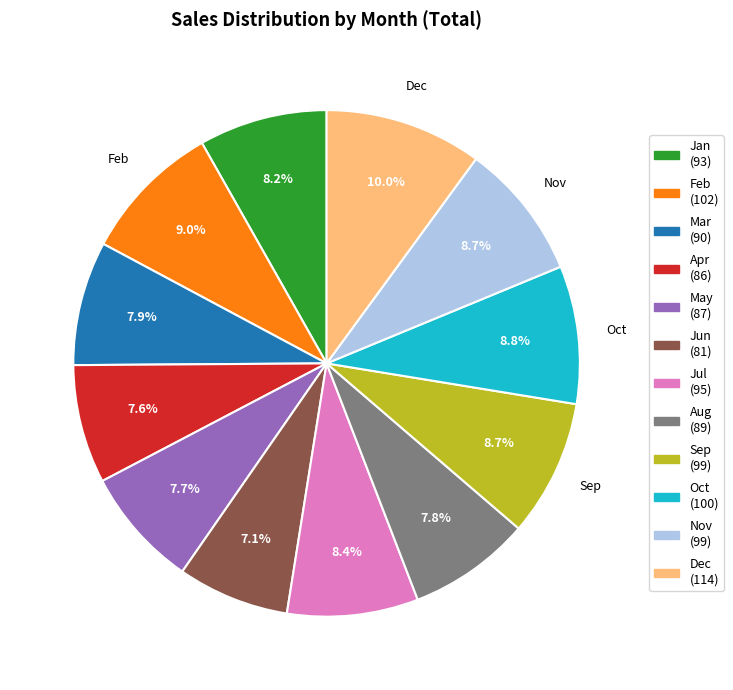

Is there any slice that represents more than half of the pie?

No